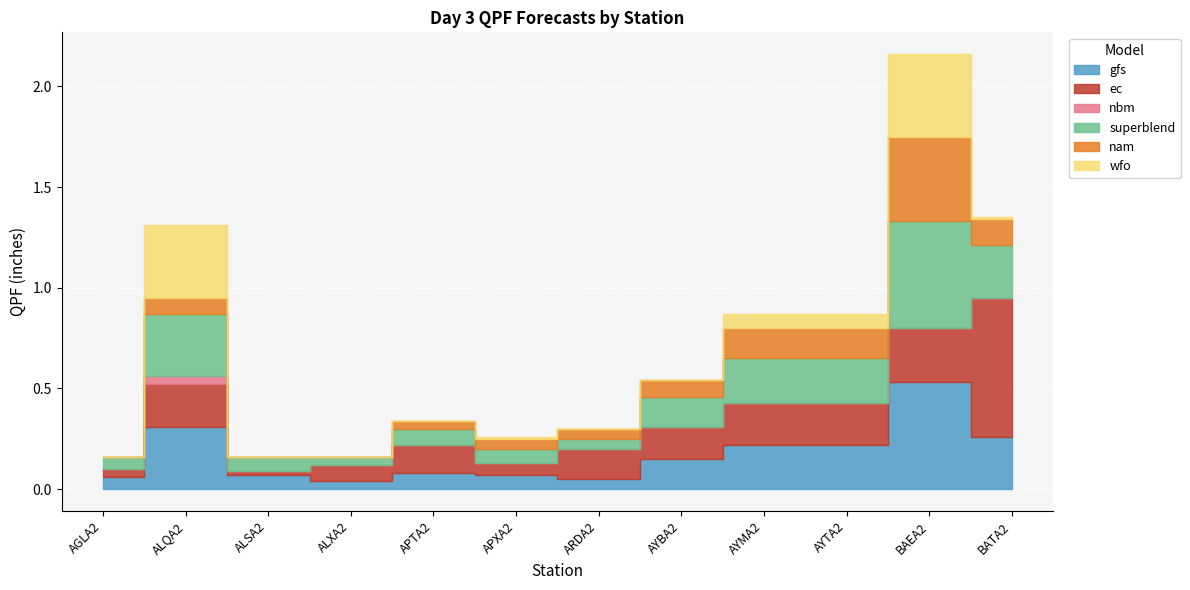

What is the value of the ec point at the 12th from the left?

0.7